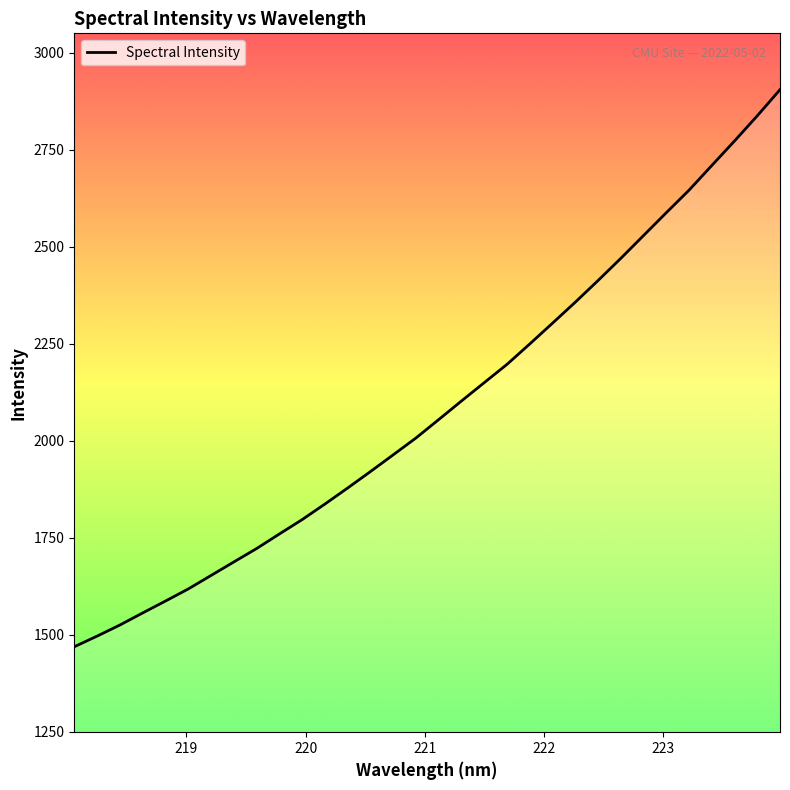

What is the difference between the maximum and minimum values?

1436.5